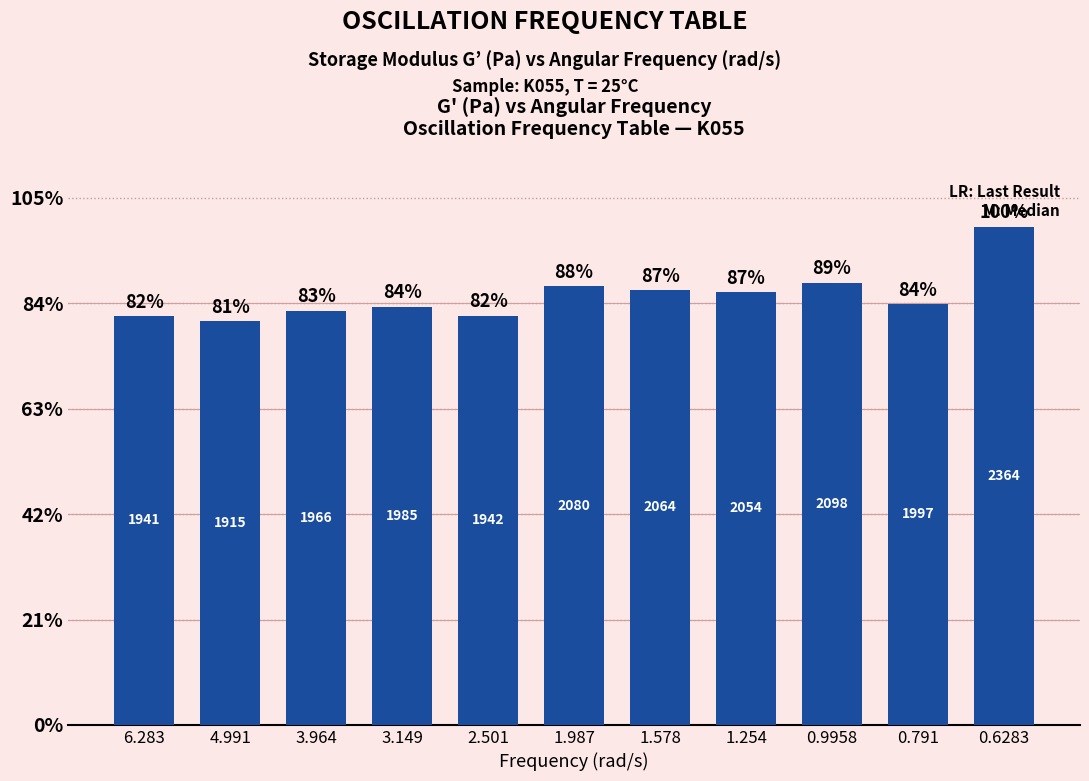

Does the chart contain any negative values?

No